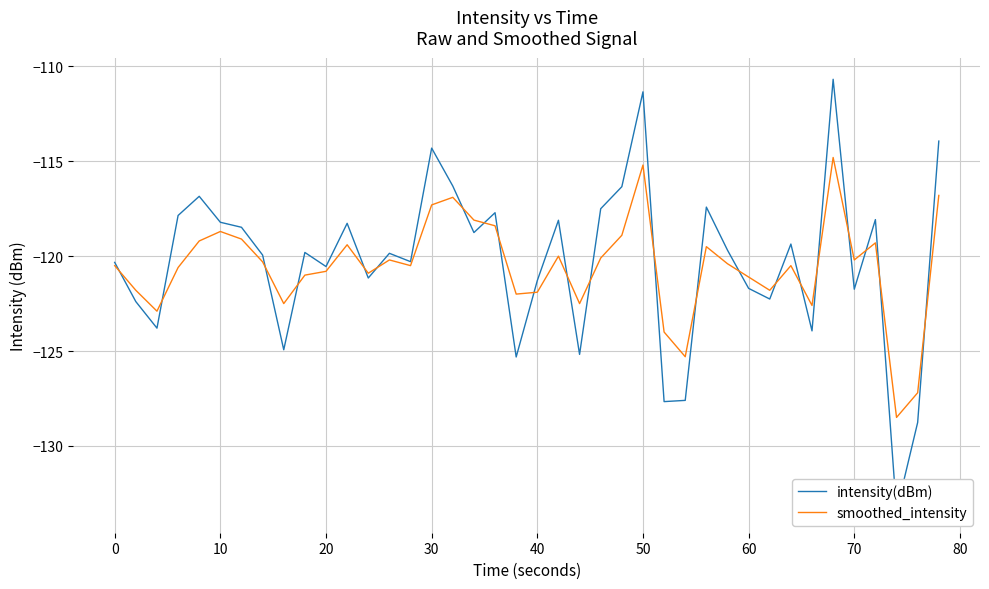

Reading right to left, transcribe all the data shown in this chart.

intensity(dBm): -113.9	-128.8	-133.4	-118.1	-121.7	-110.7	-123.9	-119.4	-122.3	-121.7	-119.7	-117.4	-127.6	-127.7	-111.3	-116.3	-117.5	-125.2	-118.1	-121.3	-125.3	-117.7	-118.8	-116.3	-114.3	-120.3	-119.9	-121.2	-118.3	-120.5	-119.8	-124.9	-119.9	-118.5	-118.2	-116.8	-117.9	-123.8	-122.4	-120.3
smoothed_intensity: -116.8	-127.2	-128.5	-119.3	-120.2	-114.8	-122.6	-120.5	-121.8	-121.1	-120.4	-119.5	-125.3	-124.0	-115.2	-118.9	-120.1	-122.5	-120.0	-121.9	-122.0	-118.4	-118.1	-116.9	-117.3	-120.5	-120.2	-120.9	-119.4	-120.8	-121.0	-122.5	-120.3	-119.1	-118.7	-119.2	-120.6	-122.9	-121.8	-120.5